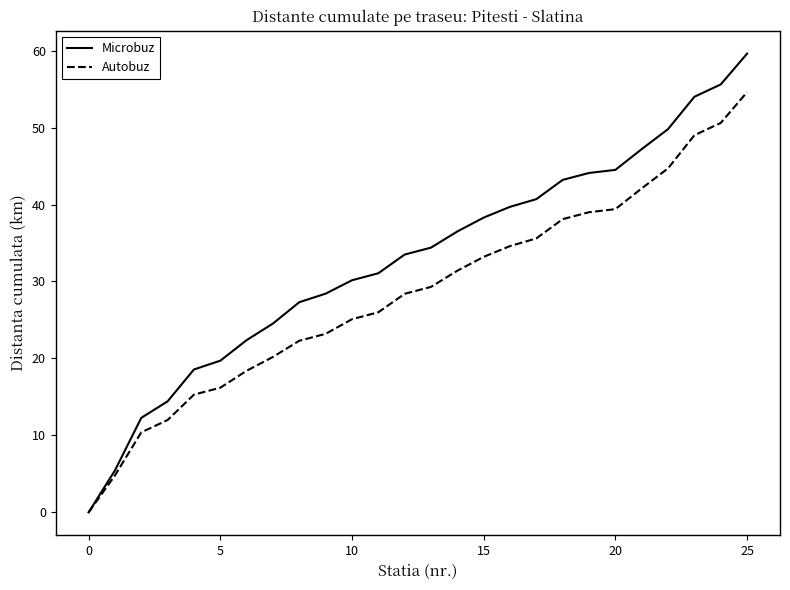

Which series has the largest range (max minus min)?

Microbuz